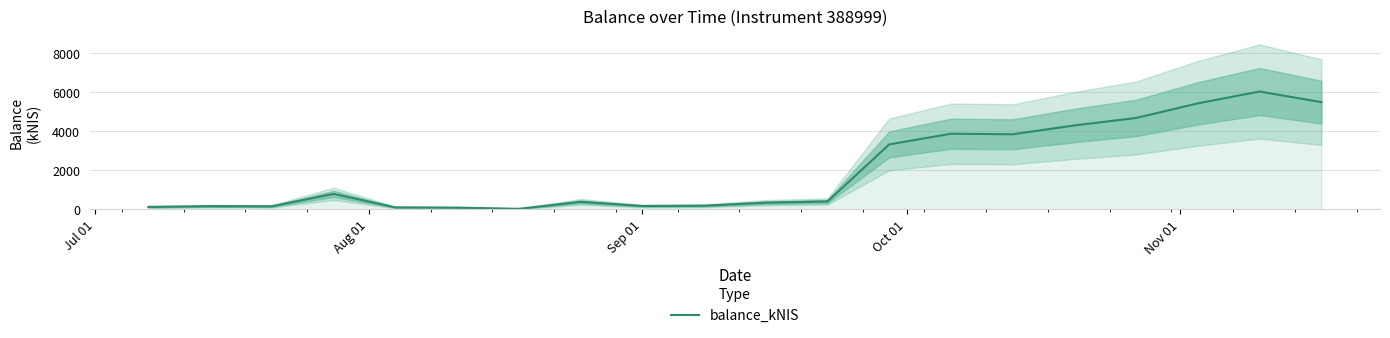

What is the average value?

1992.9